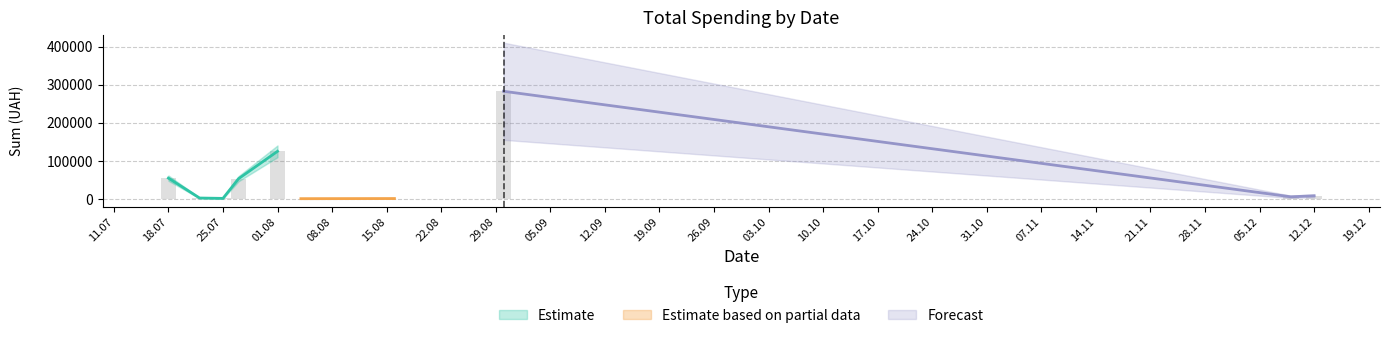

The value at 27.07.2016 is 1011.0. True or false?

False